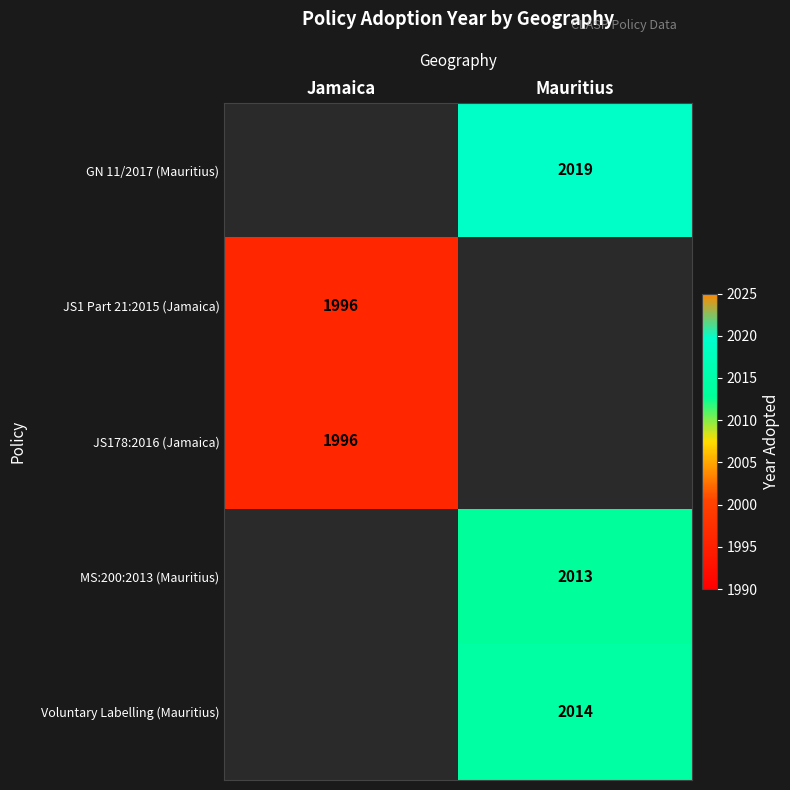

The GN 11/2017 (Mauritius) series shows 2019 at Mauritius. True or false?

True